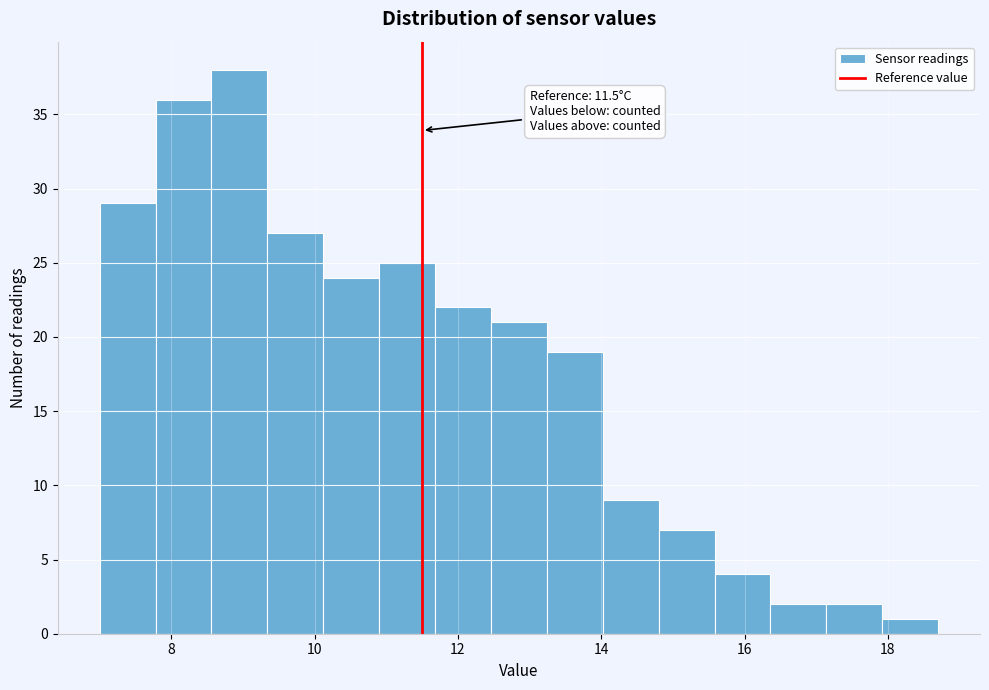

Read against the x-axis, roughly where is the centre of the tallest bar?

9.0